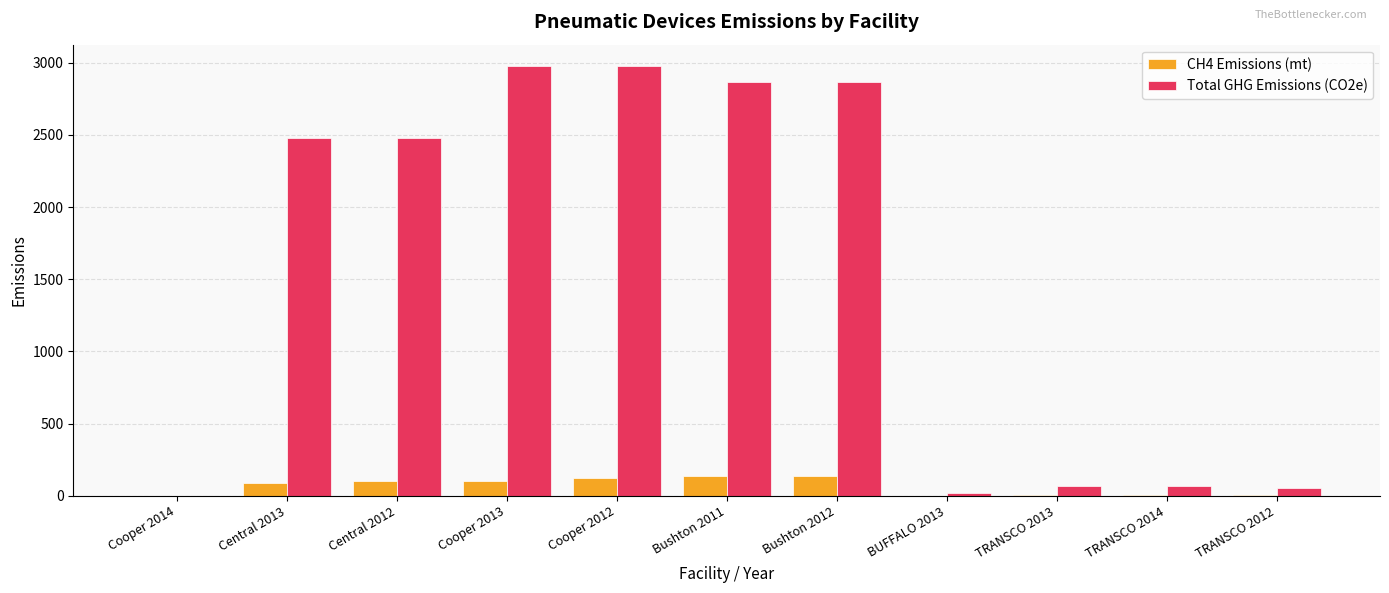

The Total GHG Emissions (CO2e) series shows 1611.0 at Cooper 2013. True or false?

False